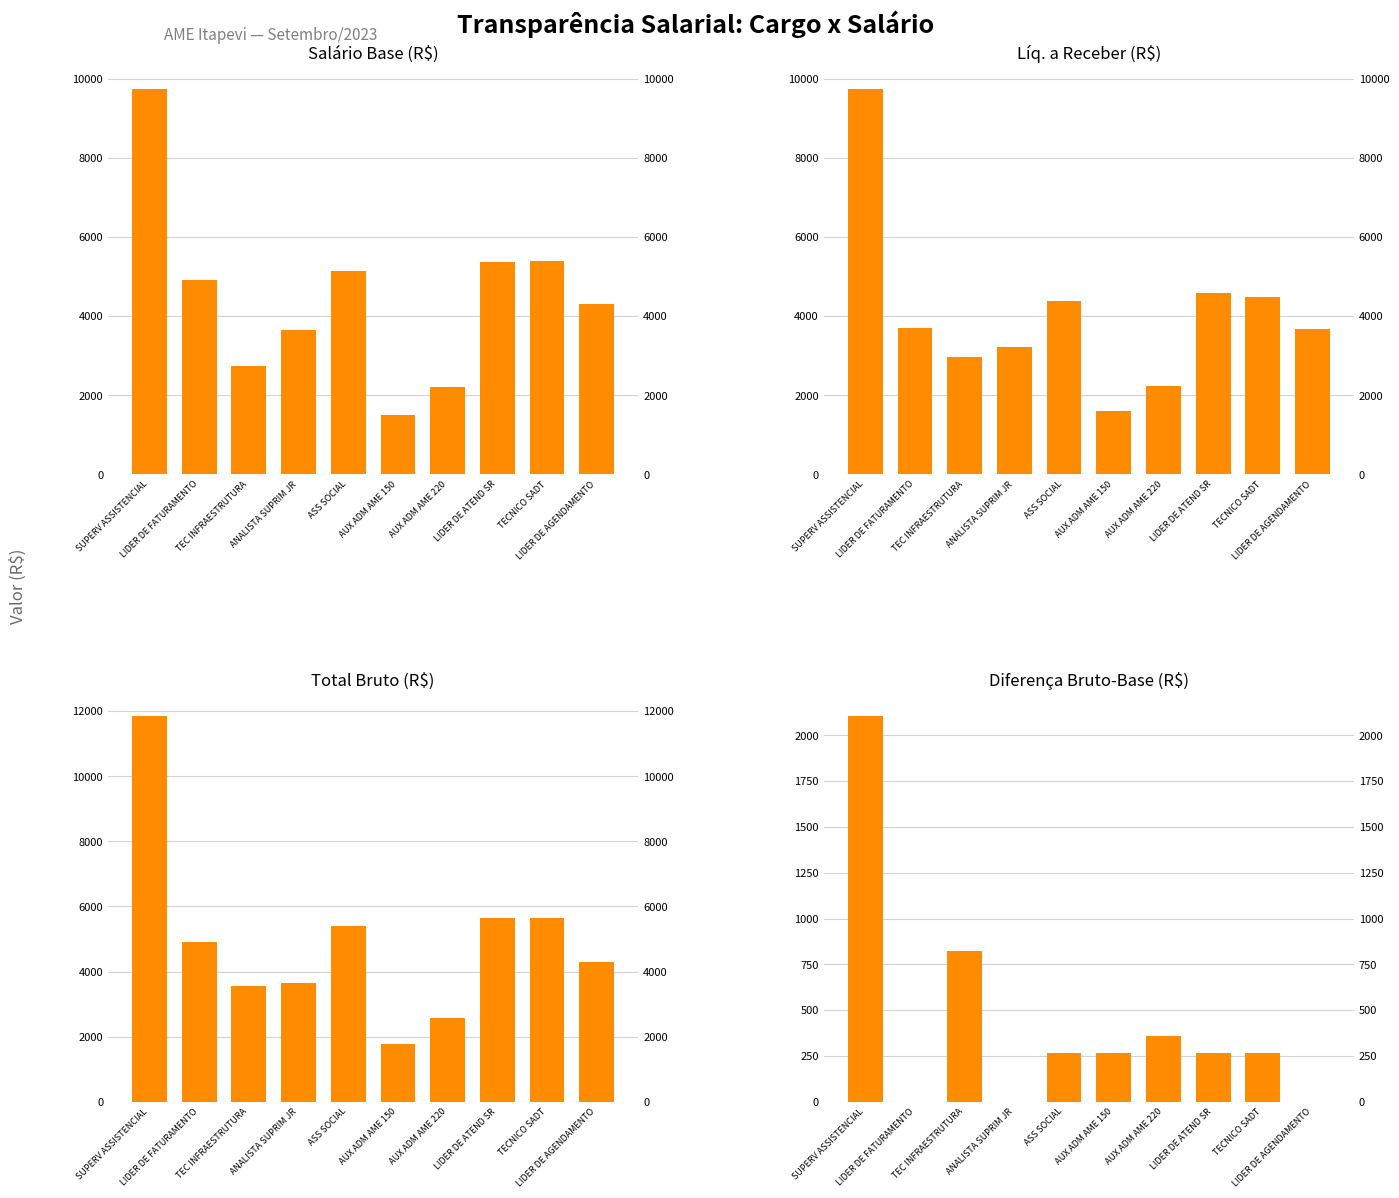

What is the average value of the Líq. a Receber (R$) series?

4062.2